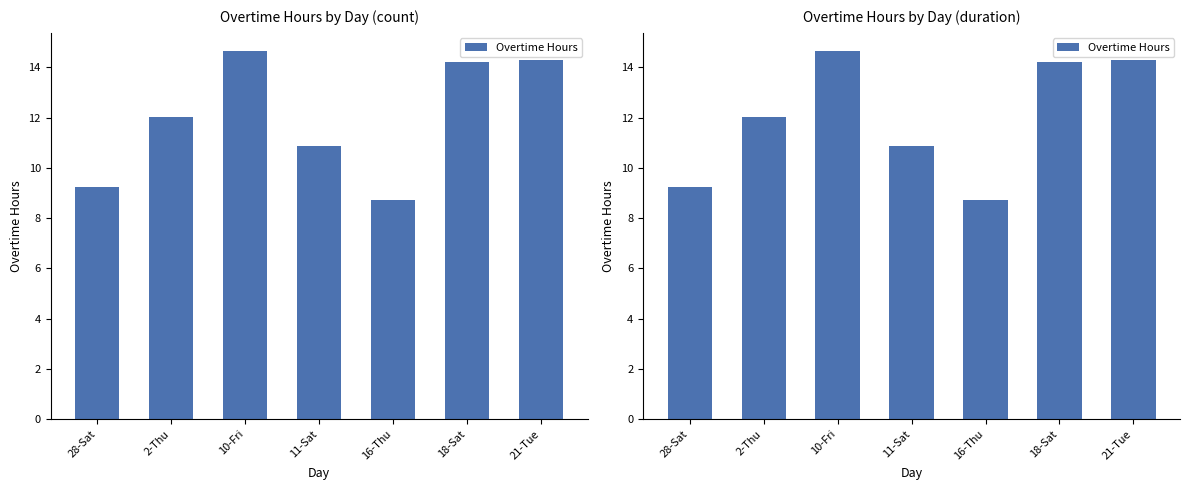

Is it true that the value at 2-Thu is 18.5?

False